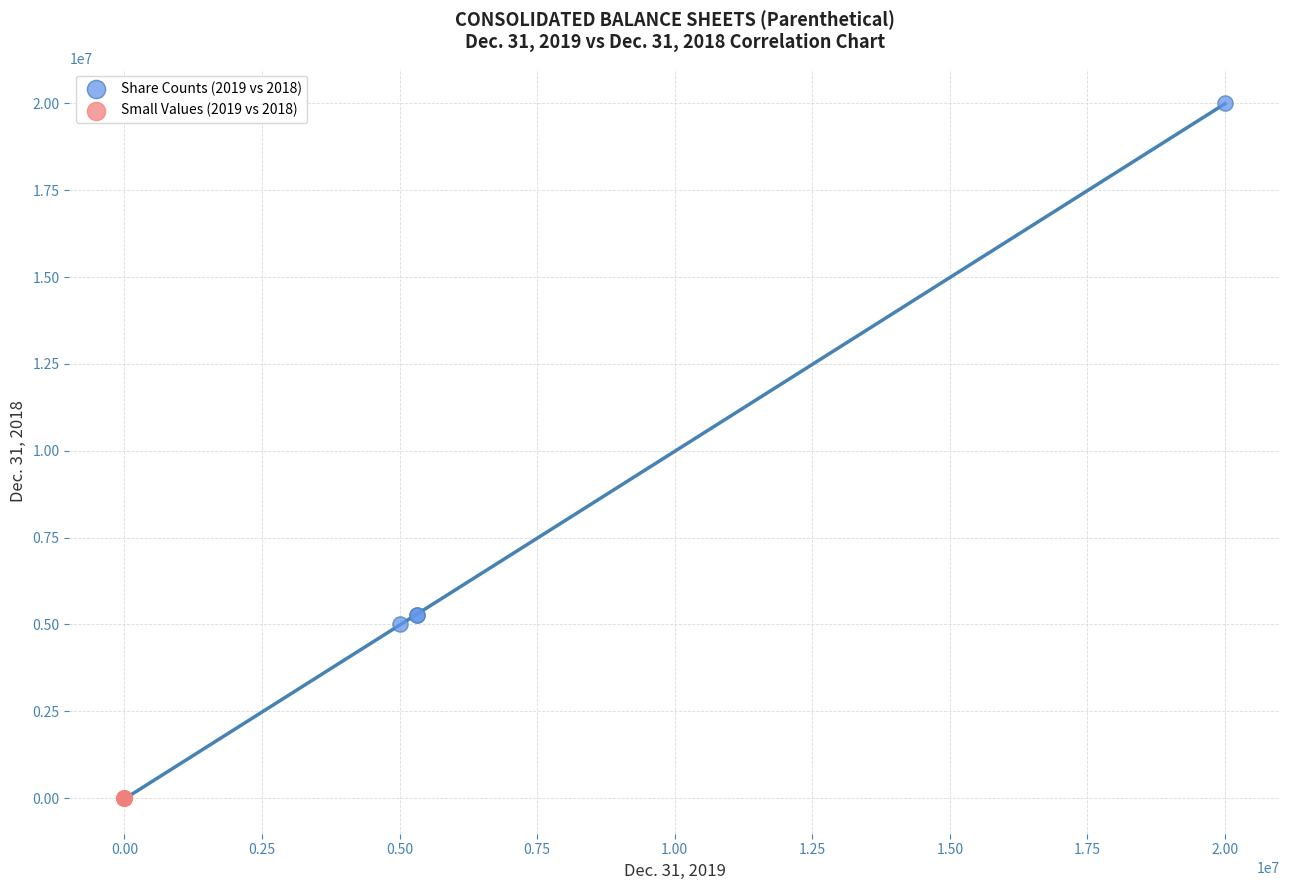

Which series contains the highest Y value?

Share Counts (2019 vs 2018)